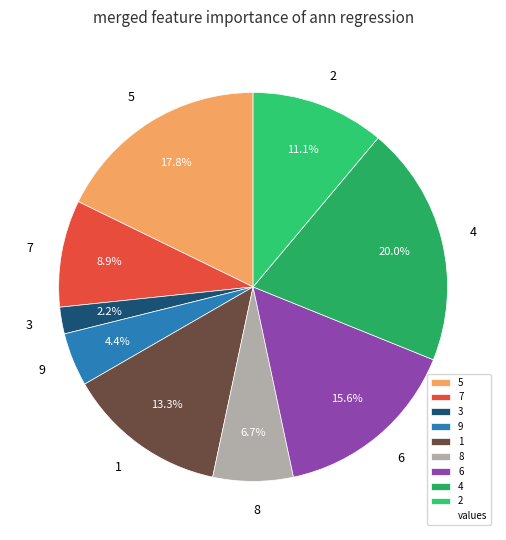

Which slice is the smallest?

3